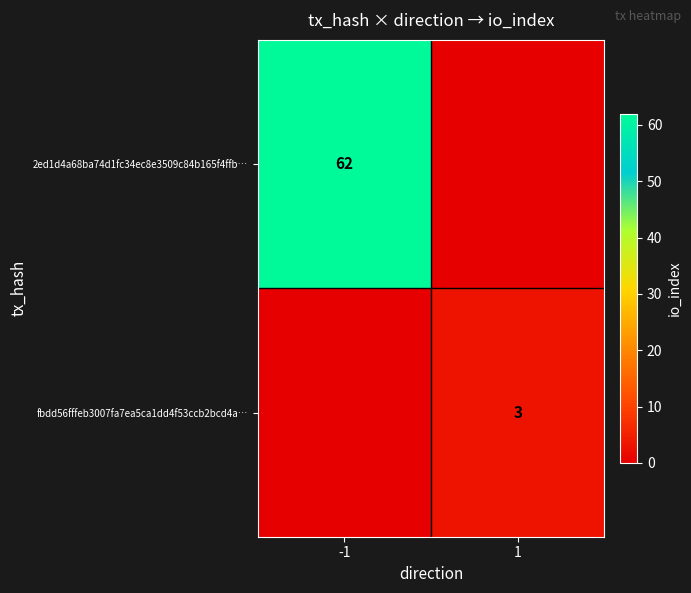

Is the value of 2ed1d4a68ba74d1fc34ec8e3509c84b165f4ffb… at -1 greater than the value of fbdd56fffeb3007fa7ea5ca1dd4f53ccb2bcd4a… at 1?

Yes